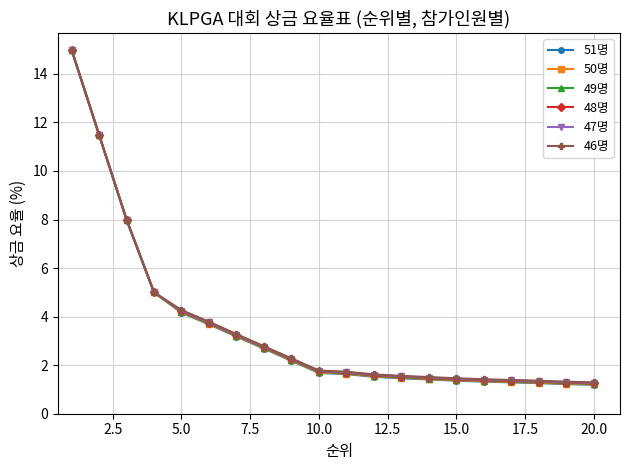

How many data points does each series have?

20